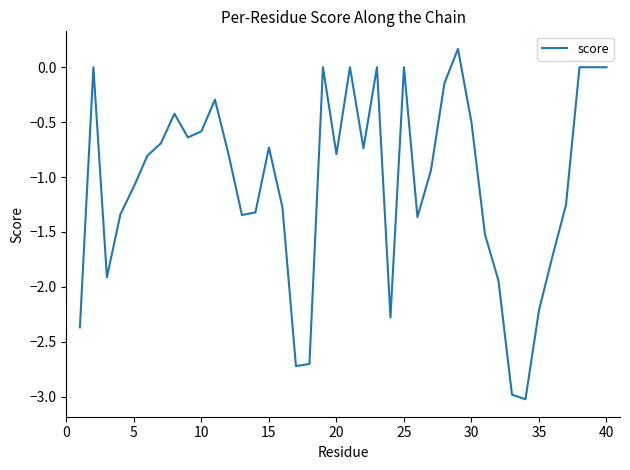

What is the greatest value displayed?

0.2